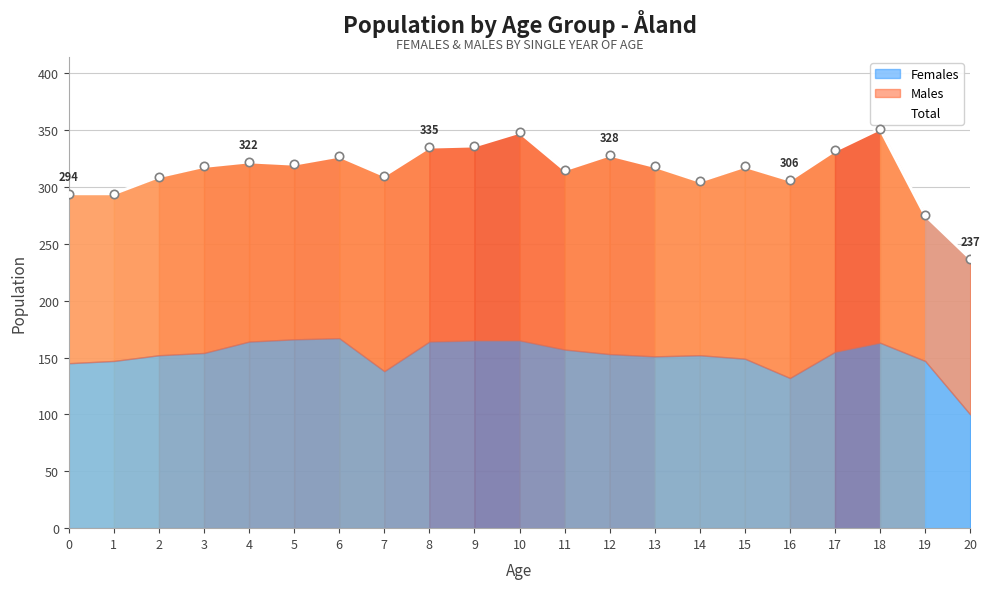

What is the minimum value shown in the chart?

237